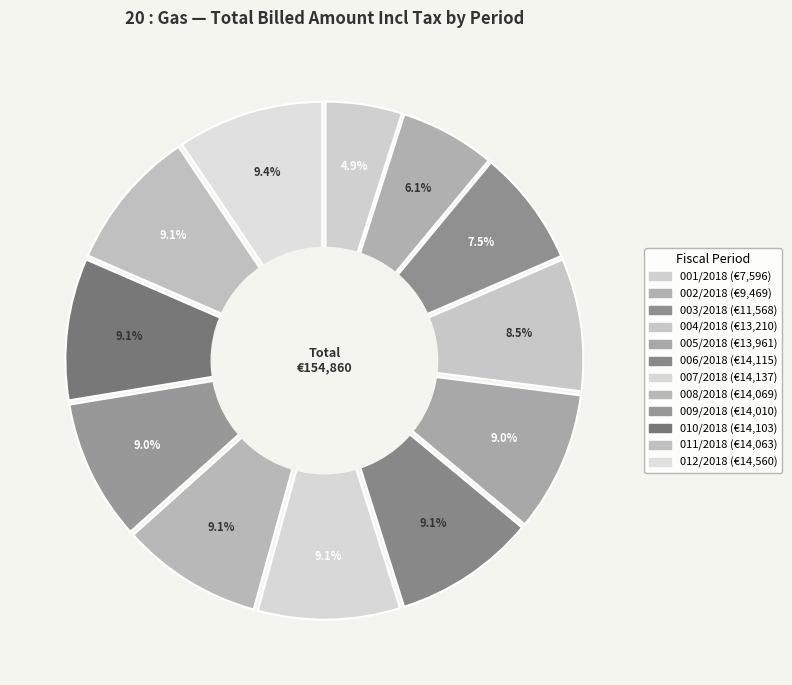

What is the change in value from 010/2018 to 012/2018?

+457.0